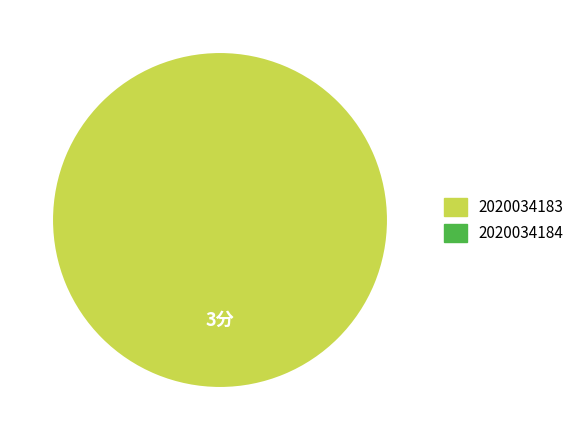

Does any single category account for the majority?

Yes